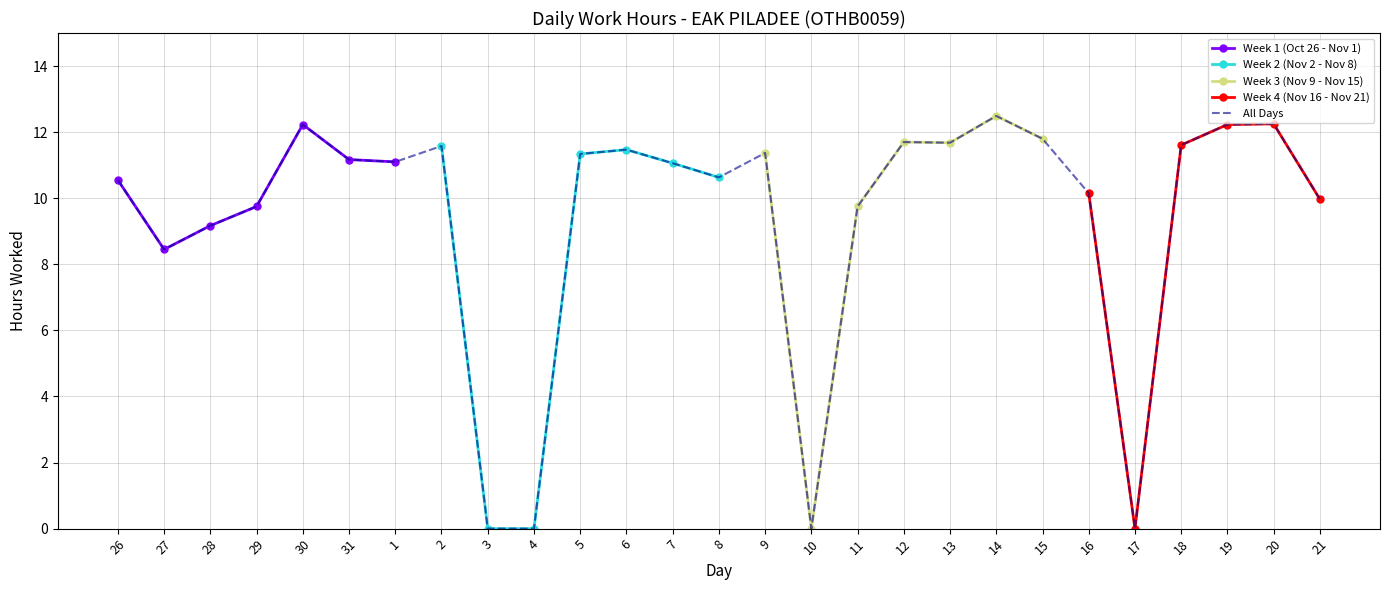

Reading left to right, extract all data points from this chart.

10.6	8.4	9.2	9.8	12.2	11.2	11.1	11.6	0.0	0.0	11.3	11.5	11.1	10.6	11.4	0.0	9.8	11.7	11.7	12.5	11.8	10.2	0.0	11.6	12.2	12.2	10.0